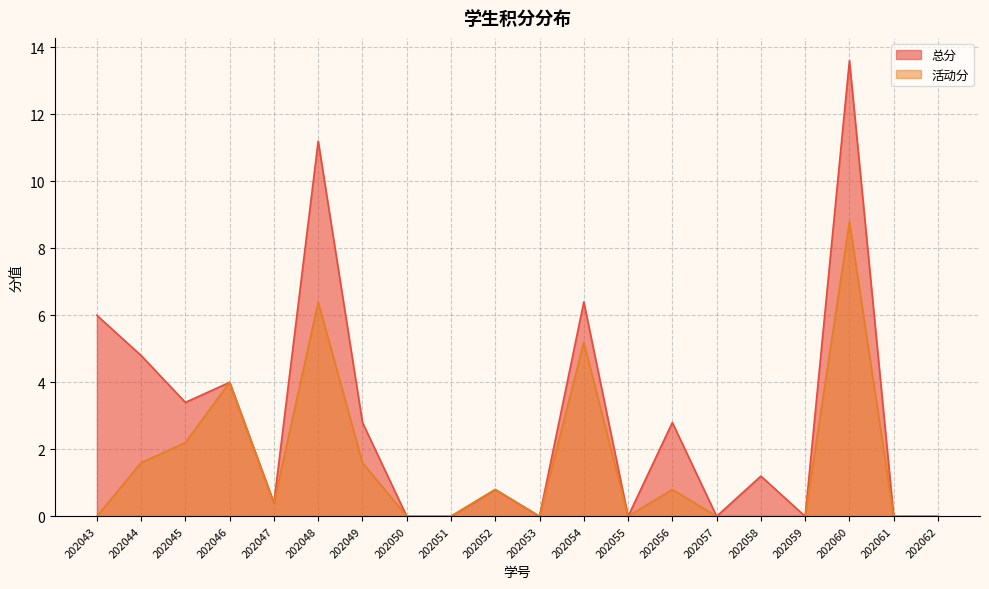

At which category is the sum across all series the highest?

202060